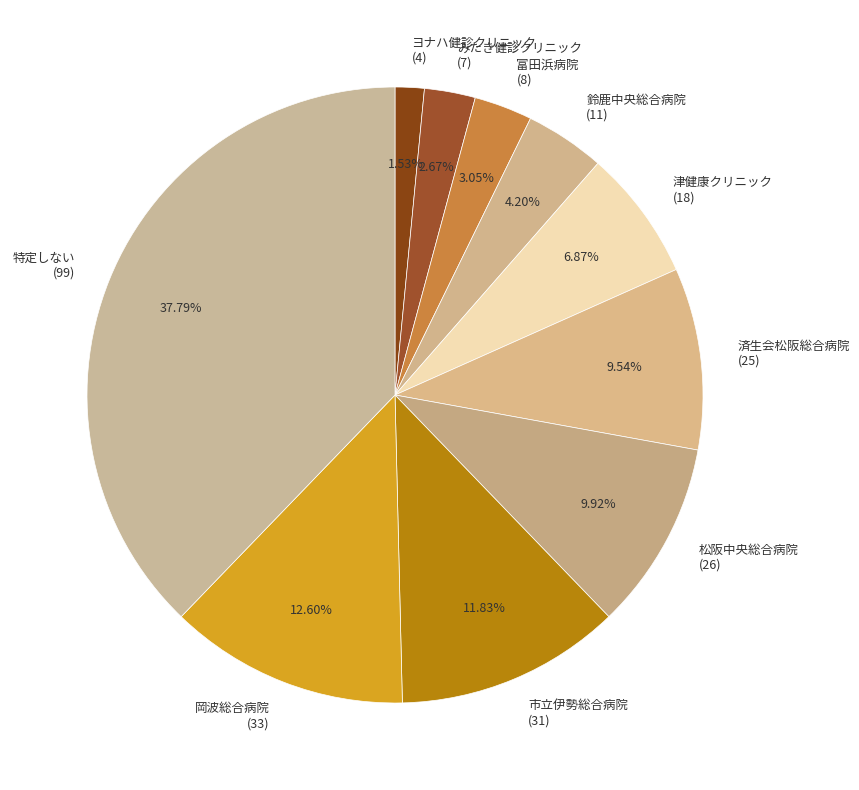

To the nearest percent, what percentage of the pie is 済生会松阪総合病院?

10%